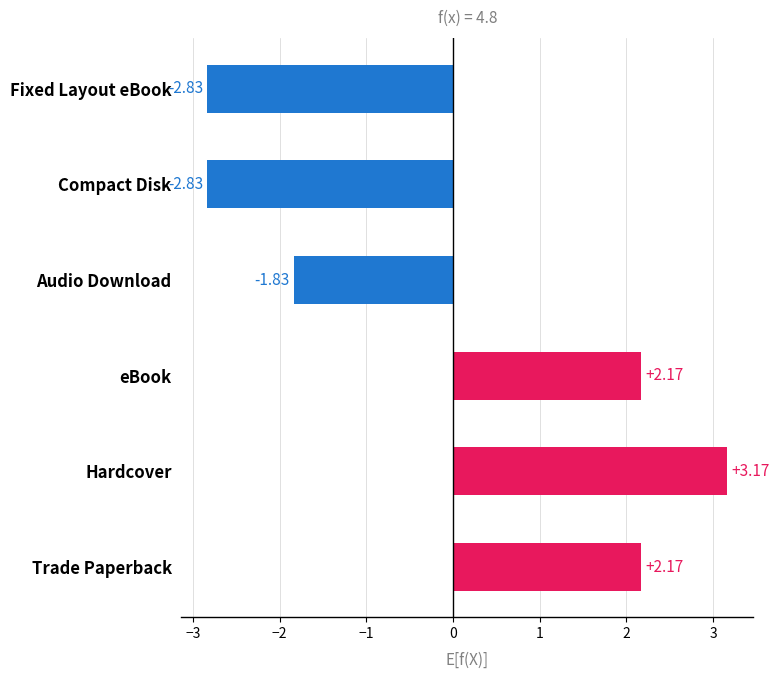

What is the change in value from Trade Paperback to Fixed Layout eBook?

-5.0